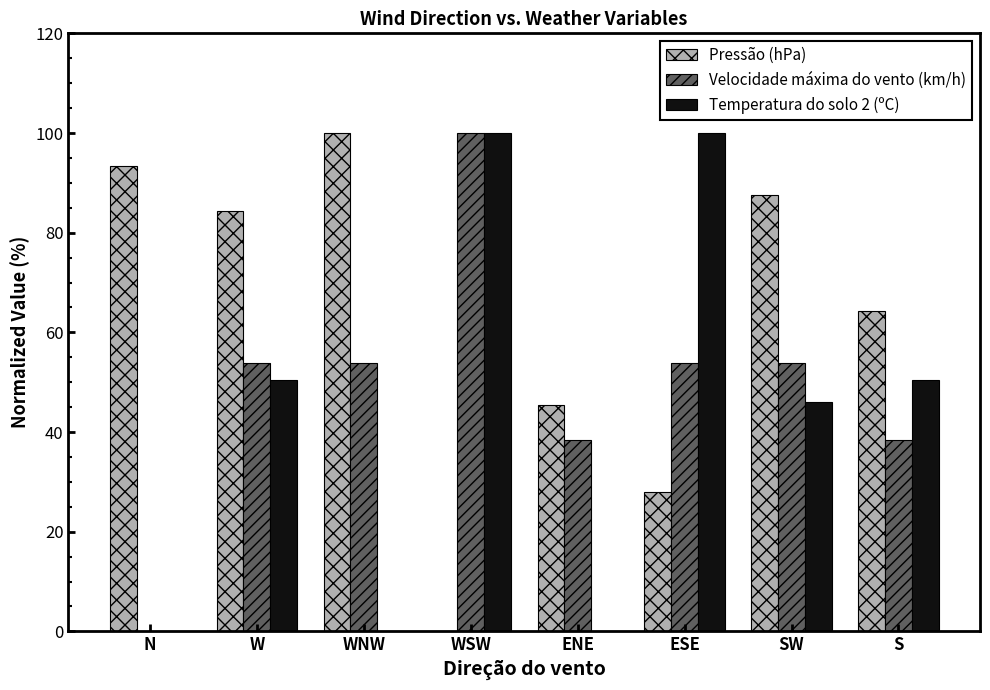

Reading left to right, extract all data points from this chart.

Pressão (hPa): N=93.3	W=84.4	WNW=100.0	WSW=0.0	ENE=45.4	ESE=28.0	SW=87.6	S=64.3
Velocidade máxima do vento (km/h): N=0.0	W=53.8	WNW=53.8	WSW=100.0	ENE=38.5	ESE=53.8	SW=53.8	S=38.5
Temperatura do solo 2 (ºC): N=0.0	W=50.5	WNW=0.0	WSW=100.0	ENE=0.0	ESE=100.0	SW=45.9	S=50.5